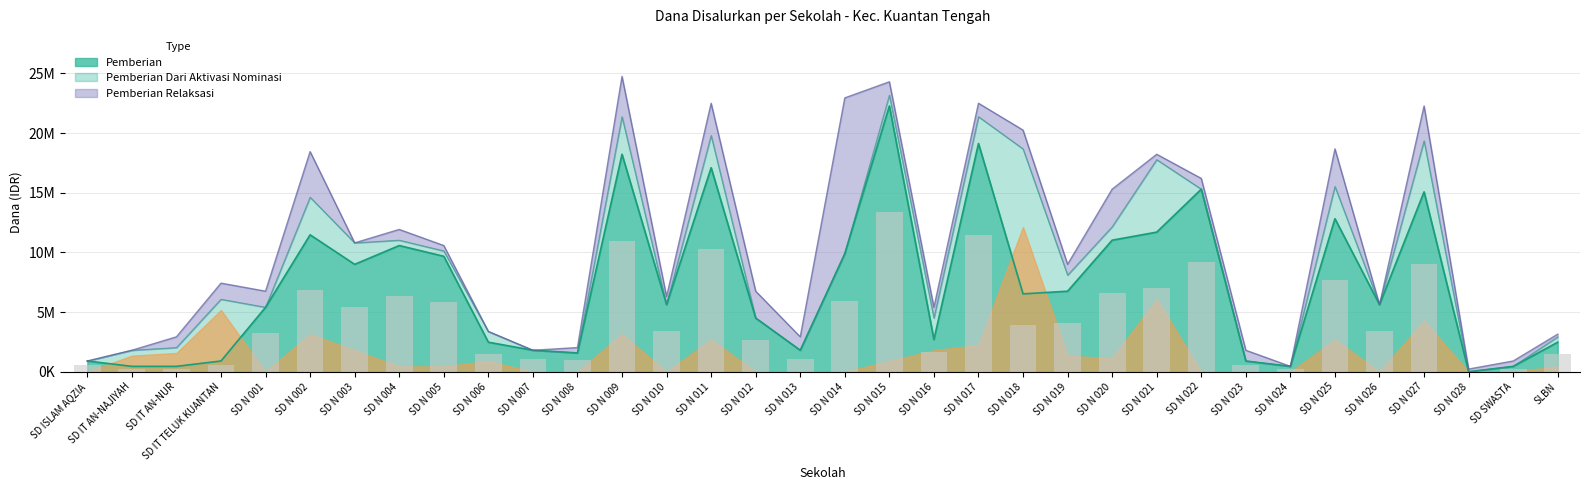

What is the label of the 29th bar from the left?

SD N 025